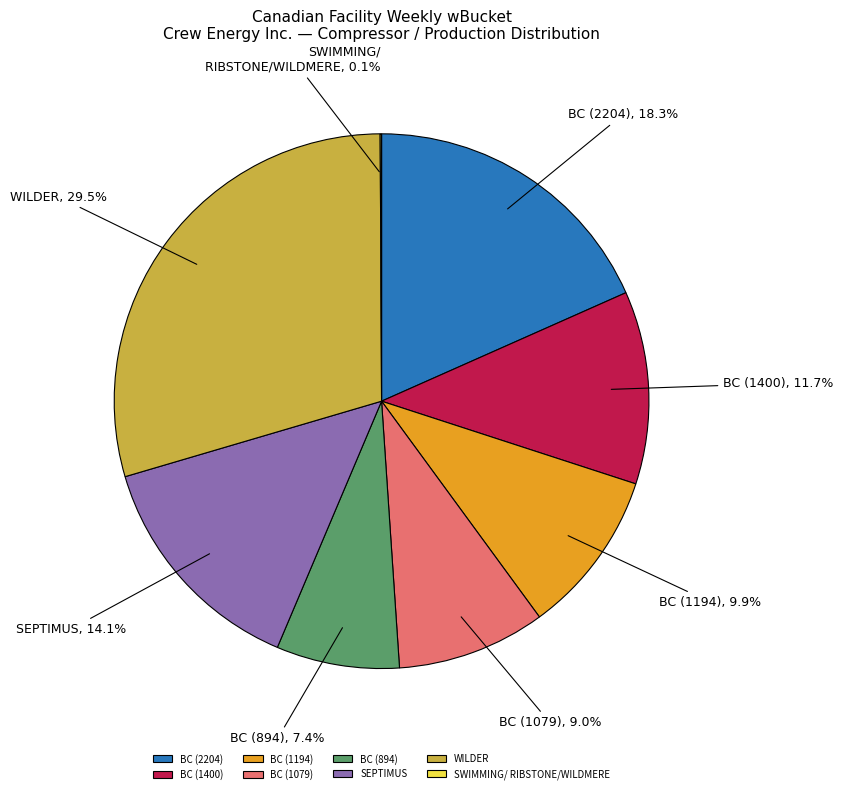

To the nearest percent, what is the difference between the largest and smallest slice percentages?

29%